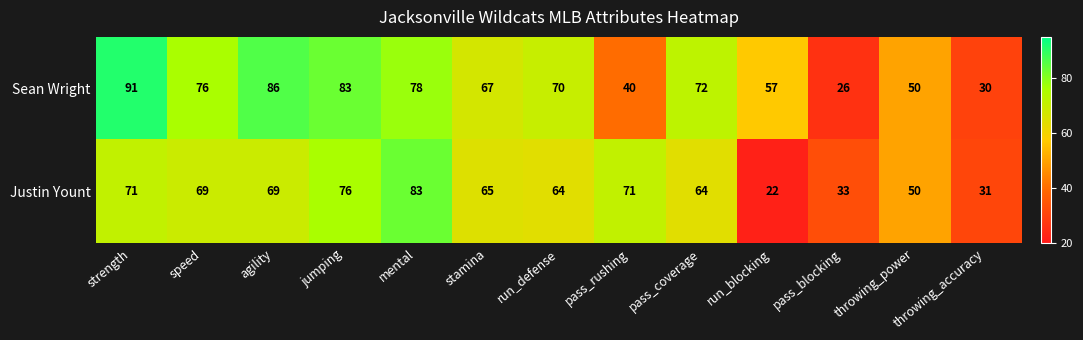

Is it true that Justin Yount equals 76 at jumping?

True